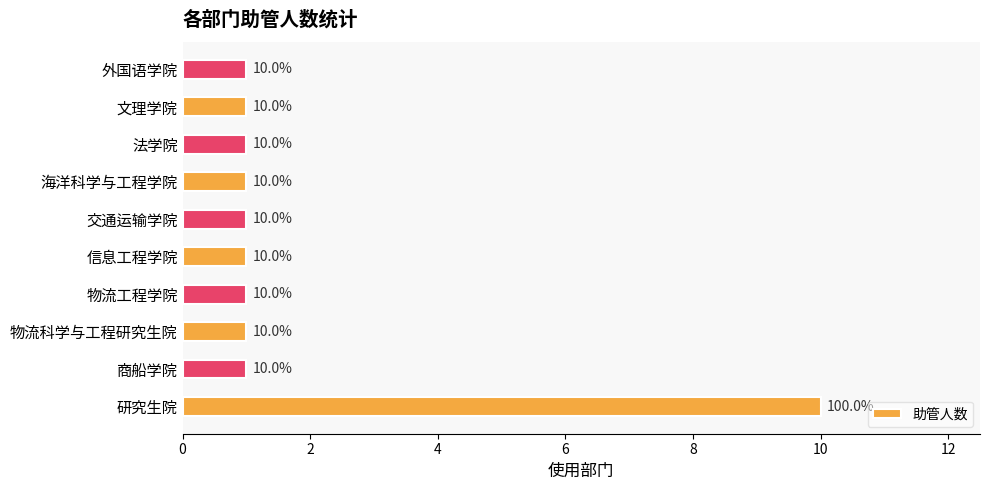

Reading bottom to top, transcribe all the data shown in this chart.

10	1	1	1	1	1	1	1	1	1